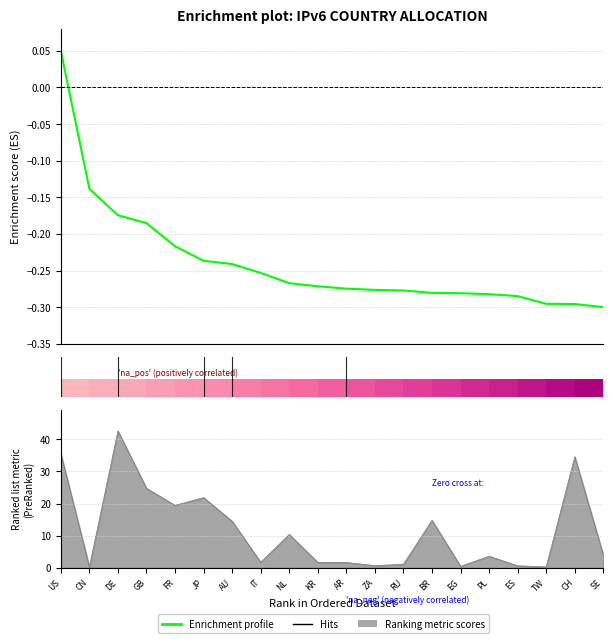

What is the label of the 9th bar from the right?

ZA